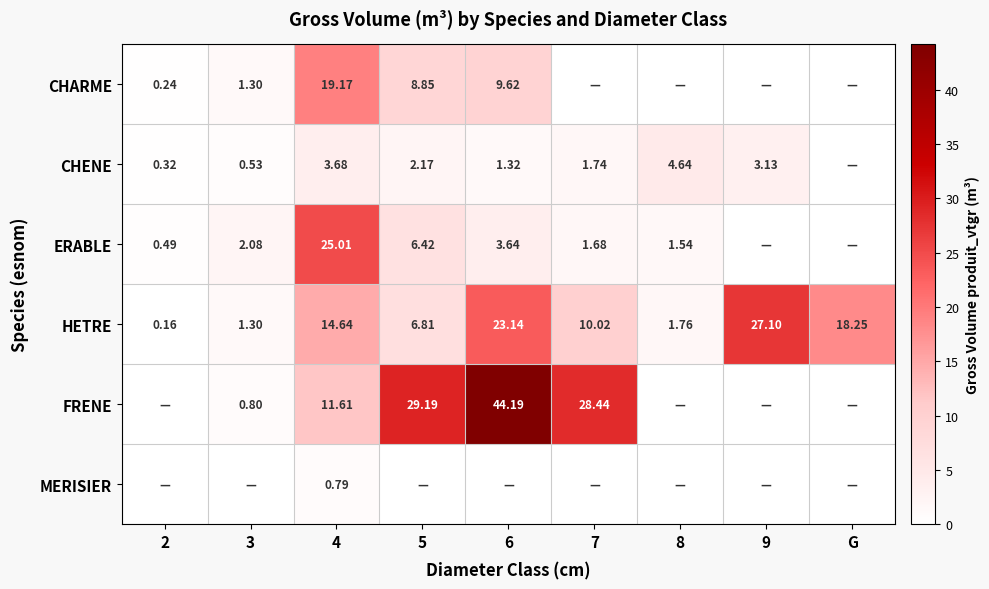

True or false: ERABLE has a value of 6.4 at 5.

True